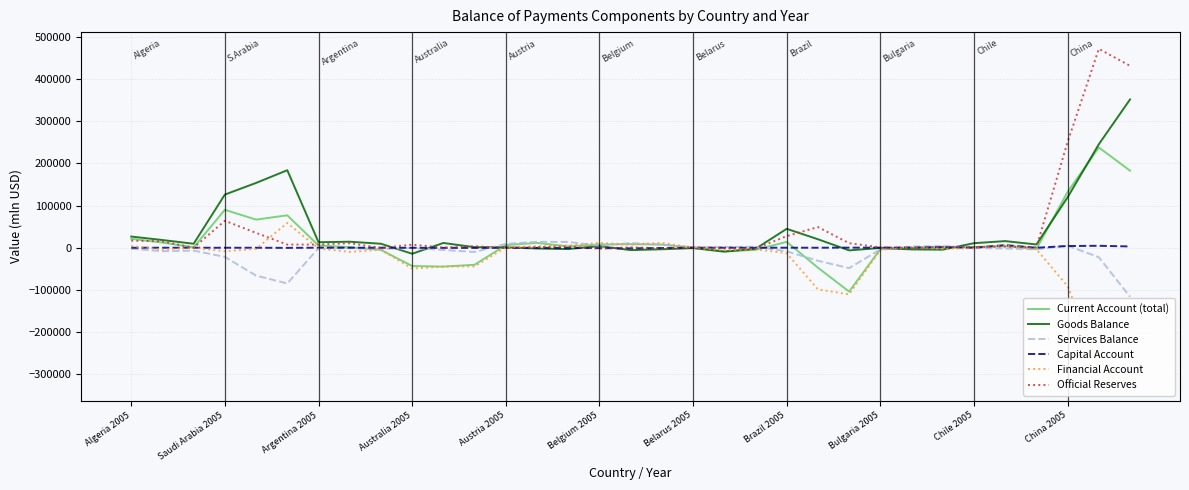

What is the greatest value displayed?

471659